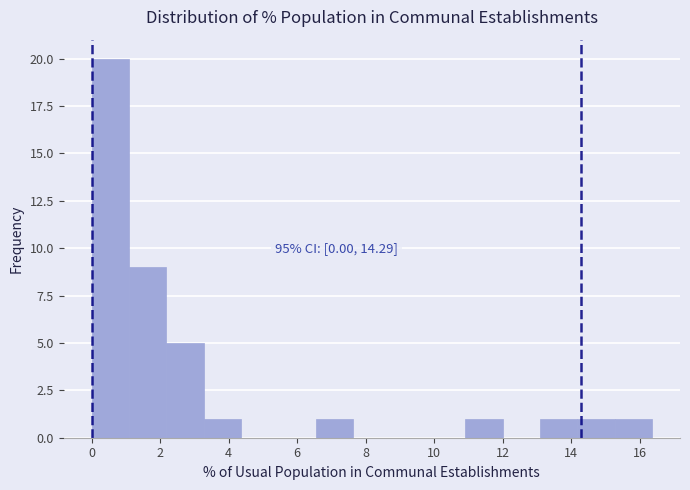

Which range on the x-axis has the tallest bar?

0.0 to 1.0